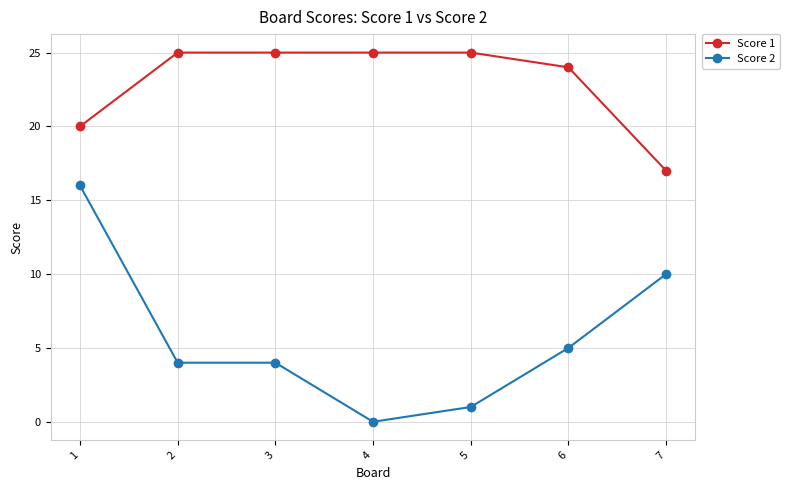

Count the number of data series in this chart.

2